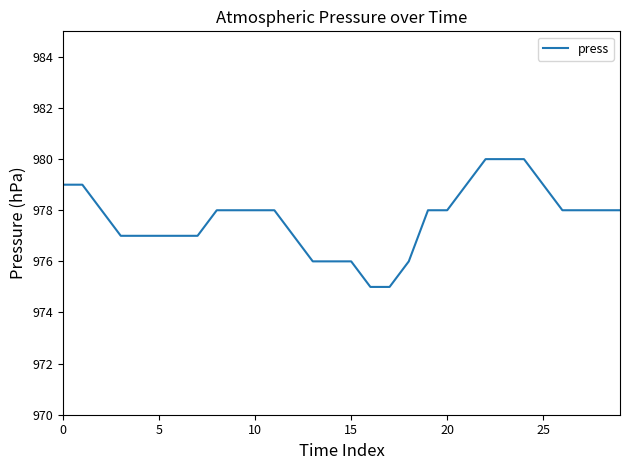

Reading right to left, transcribe all the data shown in this chart.

978	978	978	978	979	980	980	980	979	978	978	976	975	975	976	976	976	977	978	978	978	978	977	977	977	977	977	978	979	979